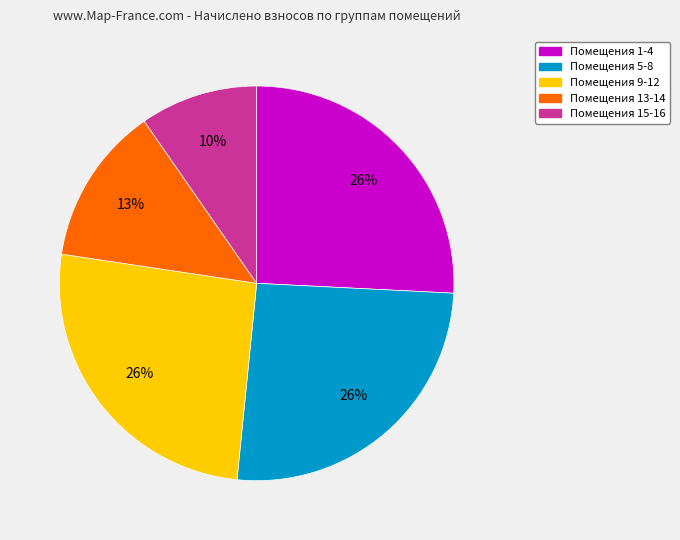

To the nearest percent, what is the difference between the largest and smallest slice percentages?

16%